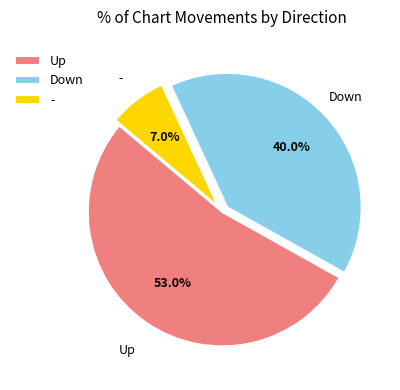

Rank the categories by value from highest to lowest.

Up, Down, -